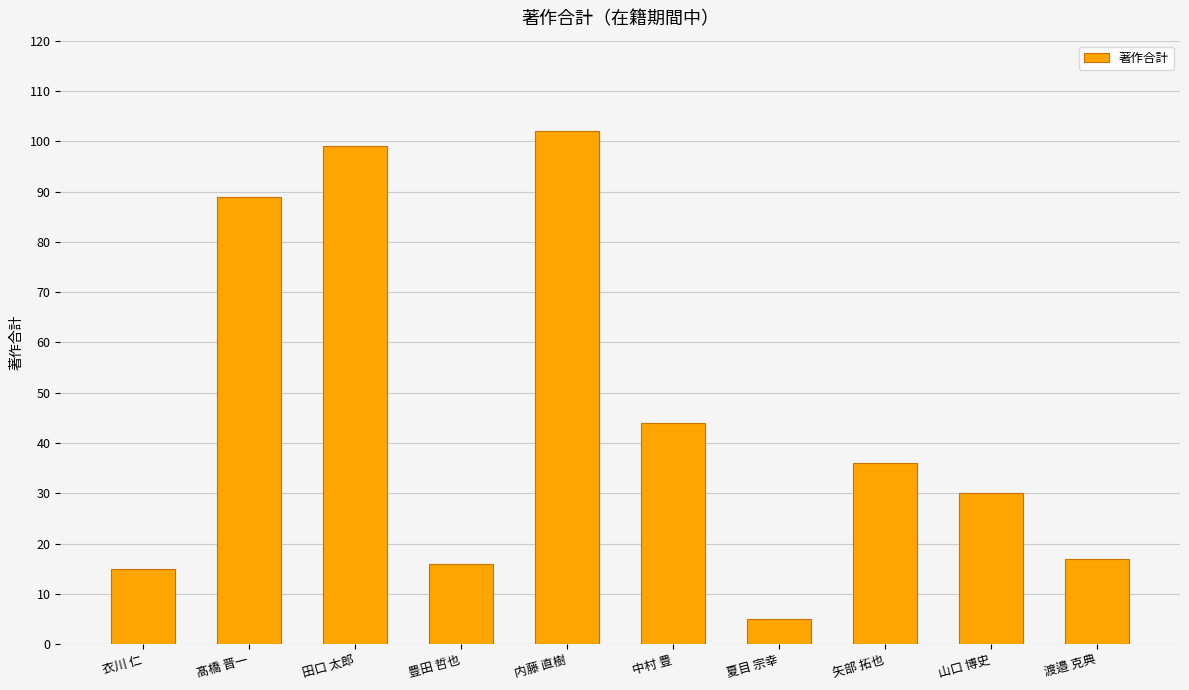

What is the minimum value shown in the chart?

5